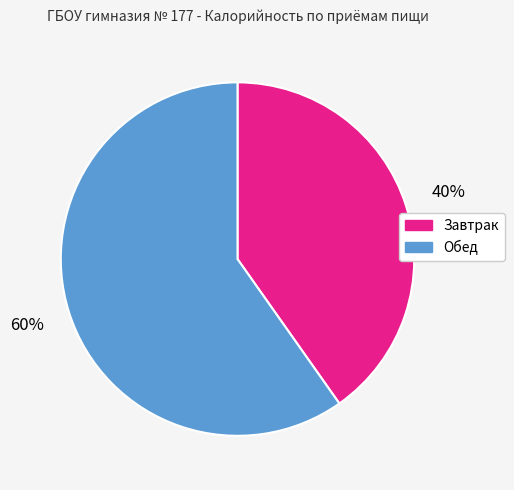

What percentage is the Завтрак slice, to the nearest percent?

40%